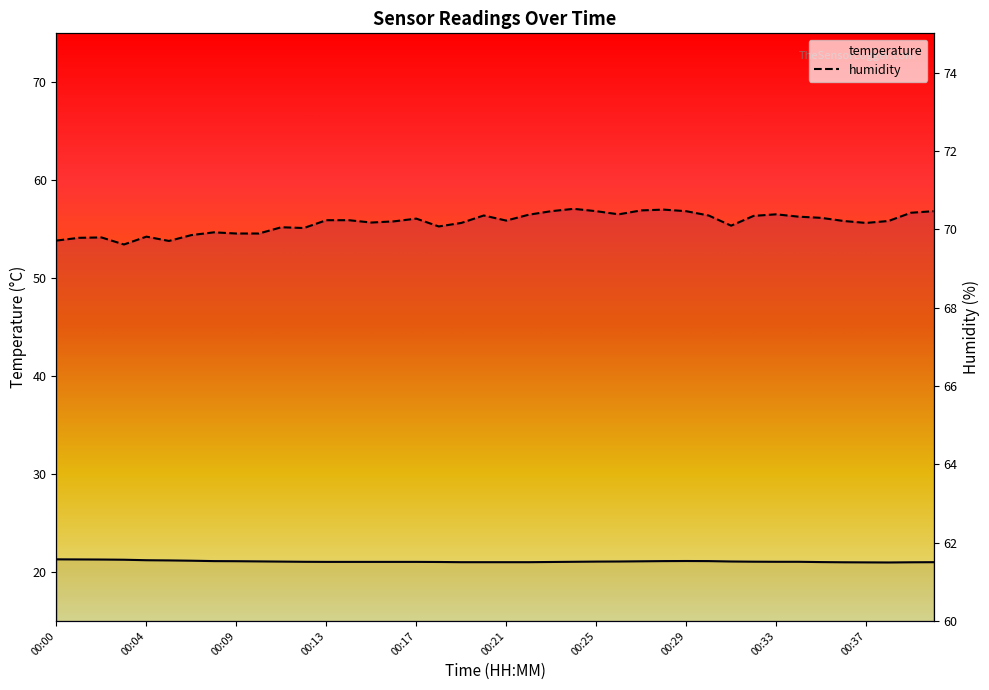

What is the difference between the highest and lowest values at 00:23?

49.4